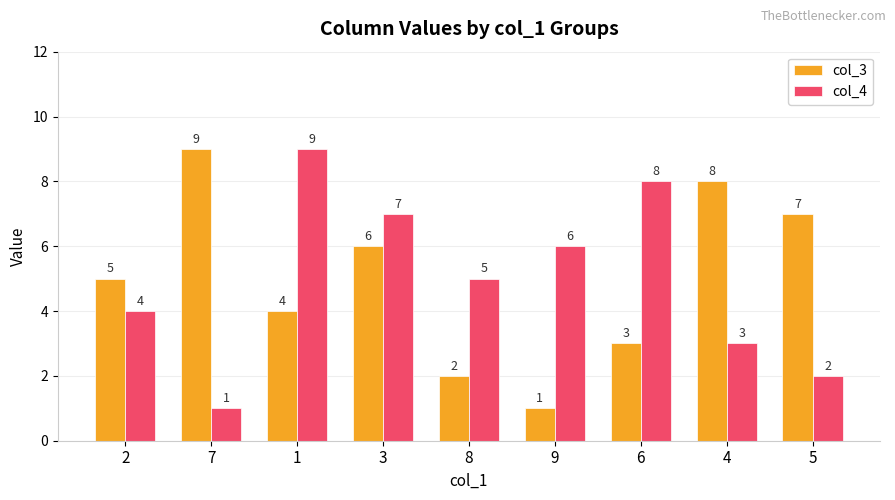

What is the value of the col_4 bar at the 5th from the left?

5